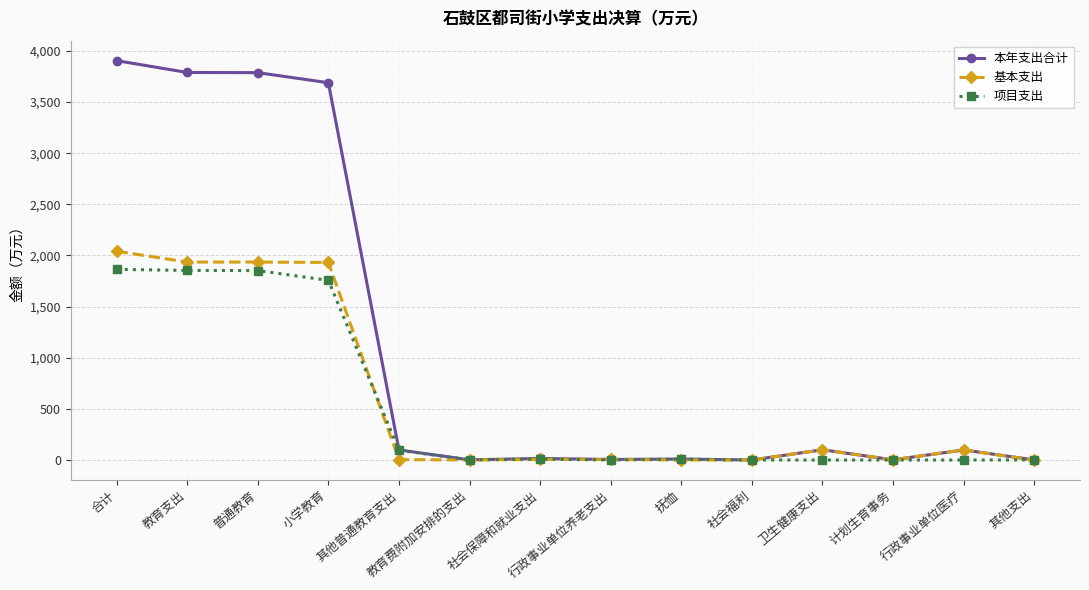

What is the sum of all 项目支出 values?

7442.9